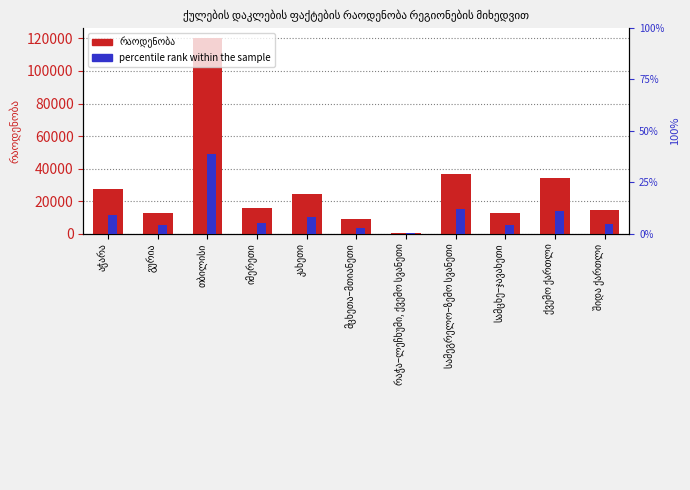

What is the lowest value of the percentile rank within the sample series?

0.1